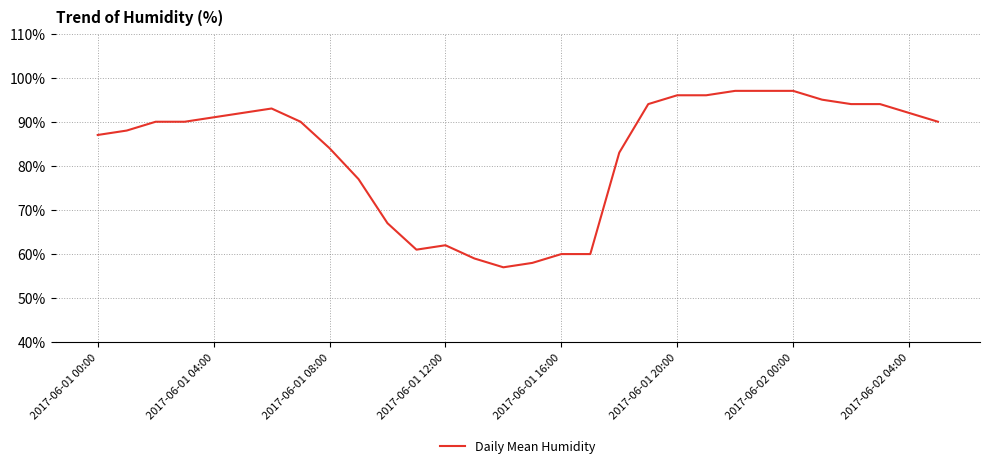

What is the smallest value displayed?

57